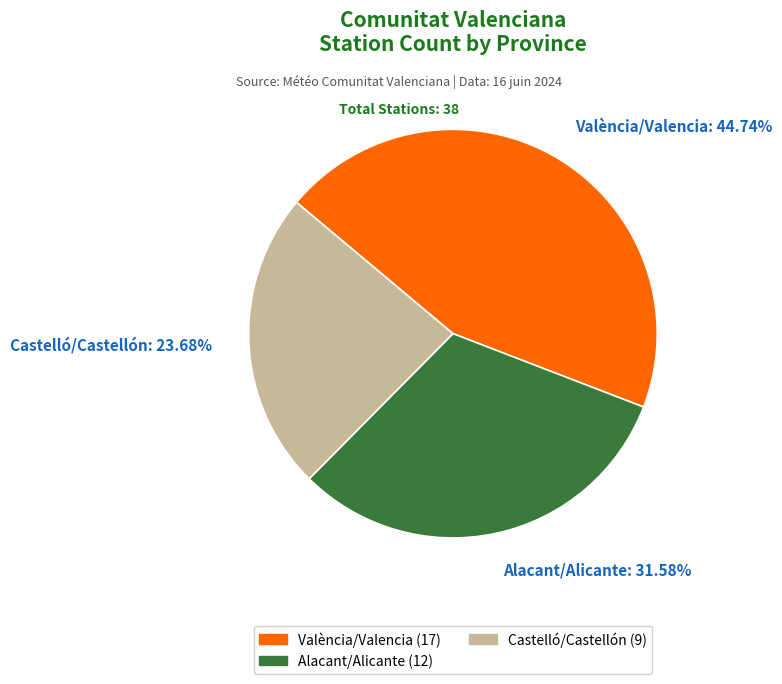

How many slices are in this pie chart?

3